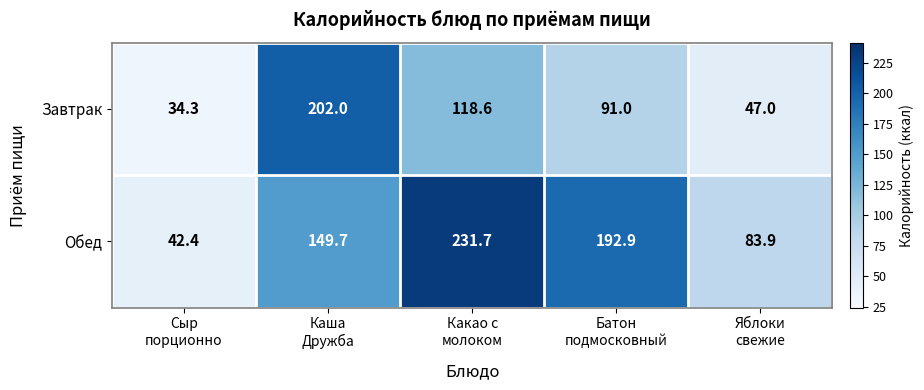

Which series changed the most between Сыр
порционно and Каша
Дружба?

Завтрак